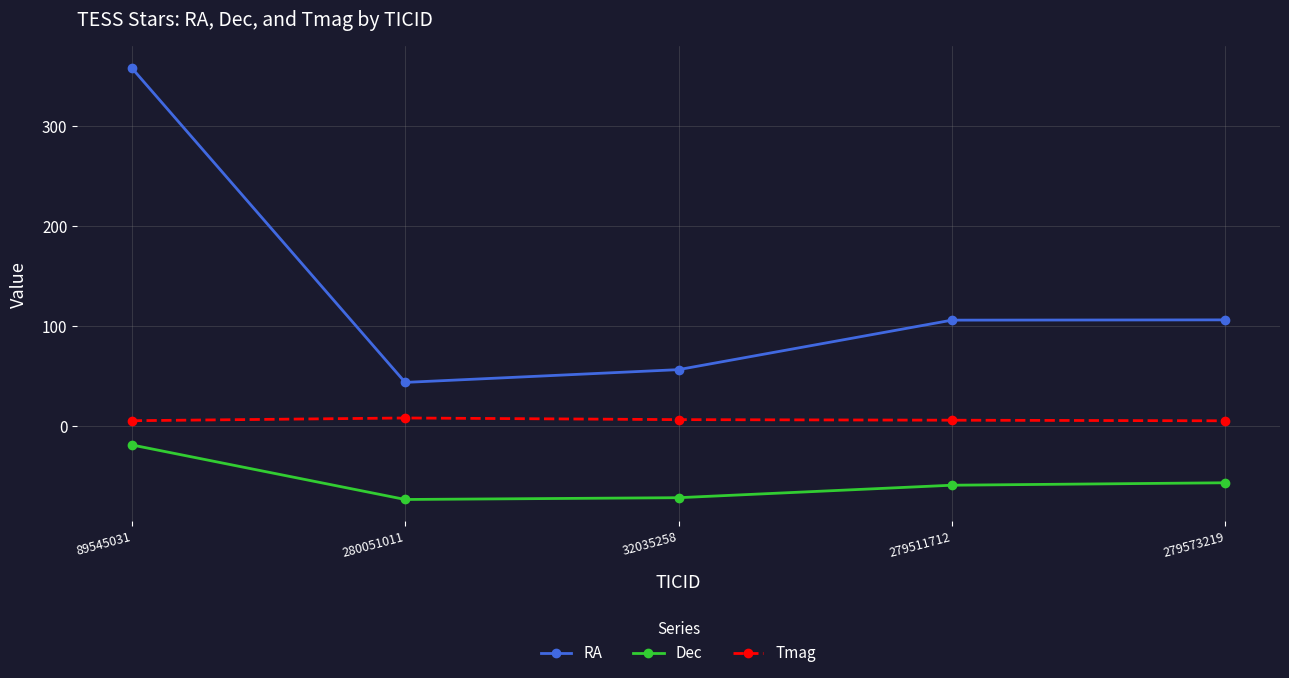

Is the value of Dec at 32035258 greater than the value of Tmag at 279573219?

No